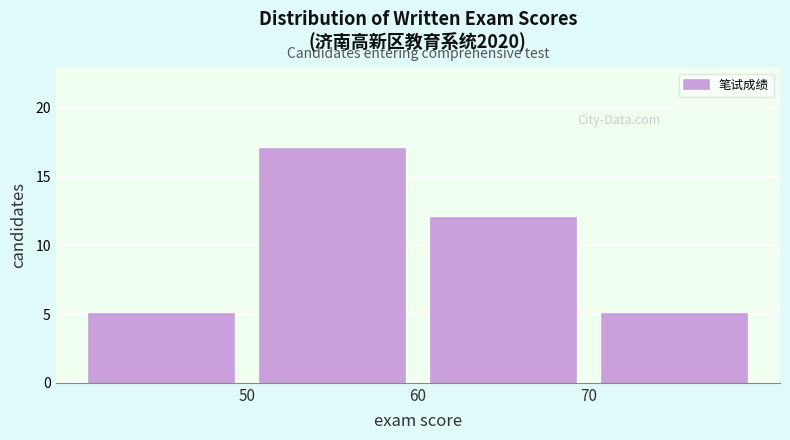

Reading left to right, transcribe this chart: for each bar, give the range it covers on the x-axis and its height. The values are not printed on the chart, so give them approximately, as read against the axis.

40 to 50: 5
50 to 60: 17
60 to 70: 12
70 to 80: 5